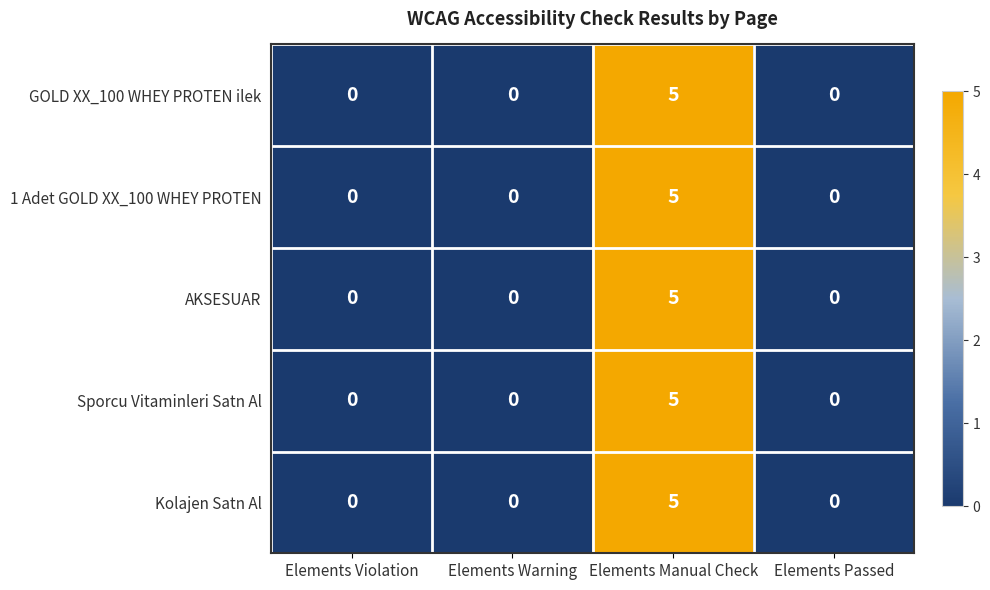

Is it true that Sporcu Vitaminleri Satn Al equals -2 at Elements Warning?

False